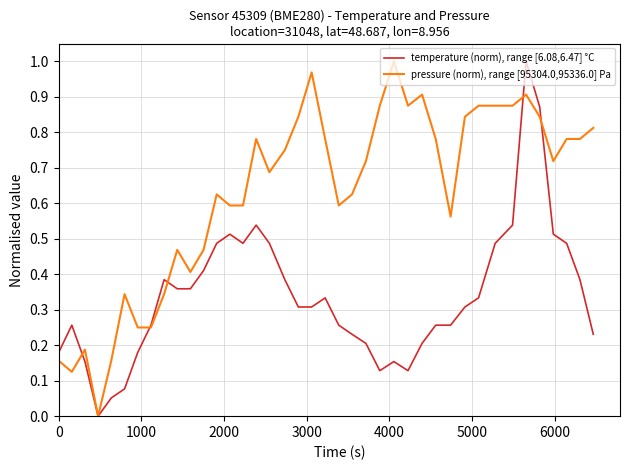

List the series in order of their overall mean, lowest first.

temperature (norm), range [6.08,6.47] °C, pressure (norm), range [95304.0,95336.0] Pa